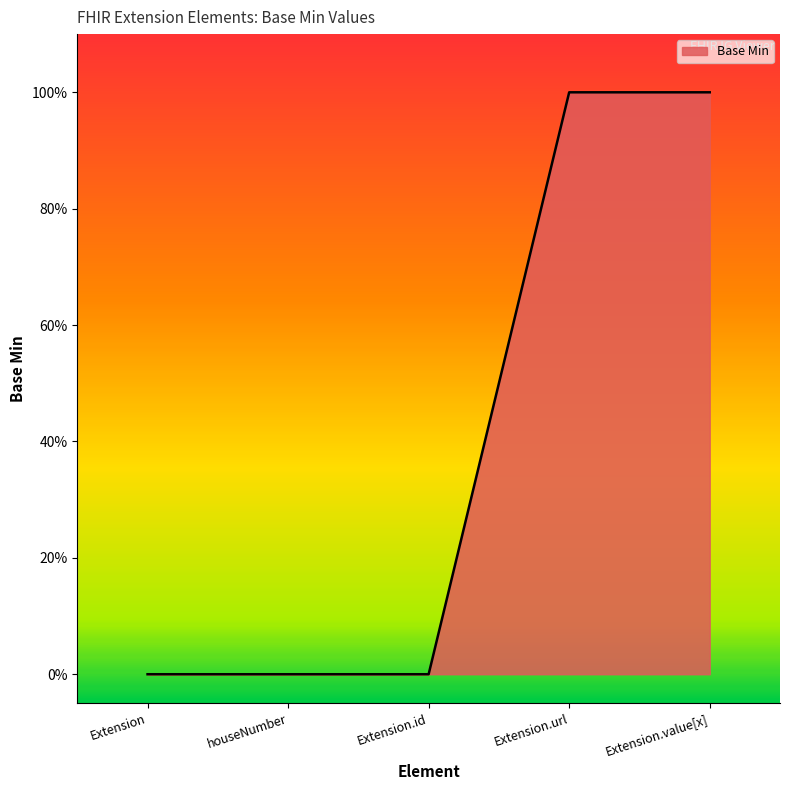

True or false: the data has more than 2 interior local peaks.

False